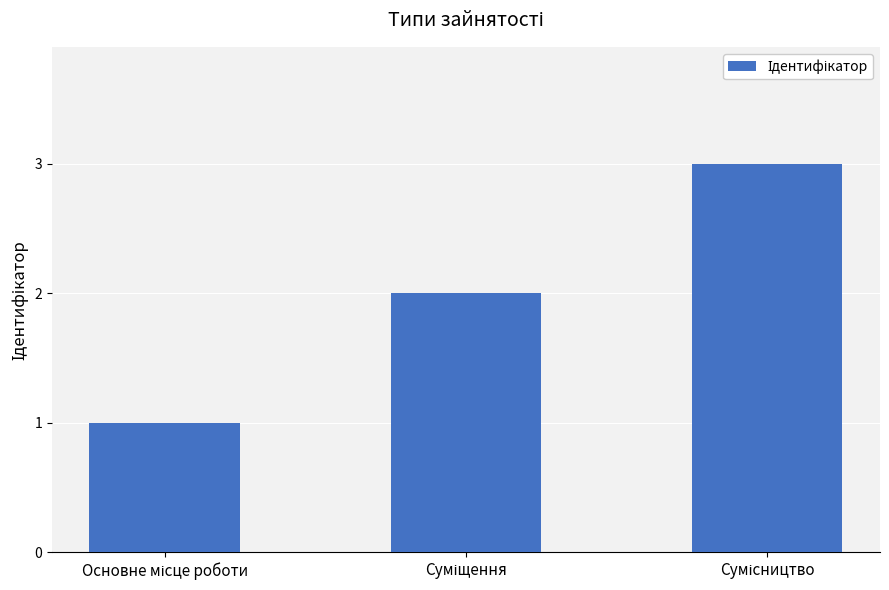

Count the number of data series in this chart.

1